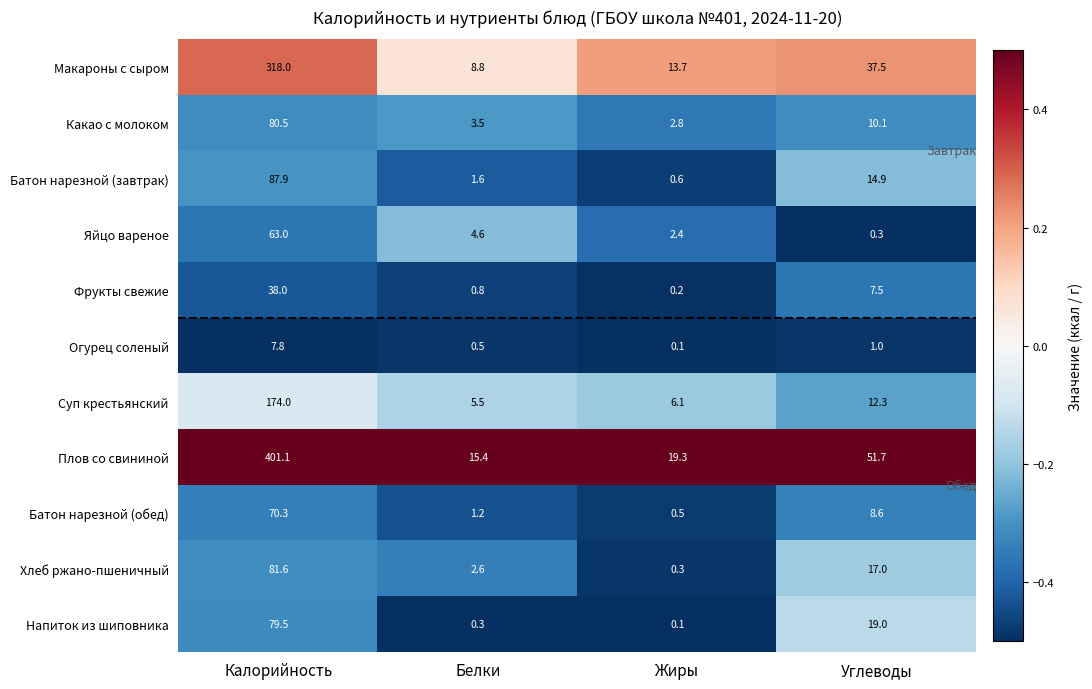

Which series has the largest total across all categories?

Плов со свининой